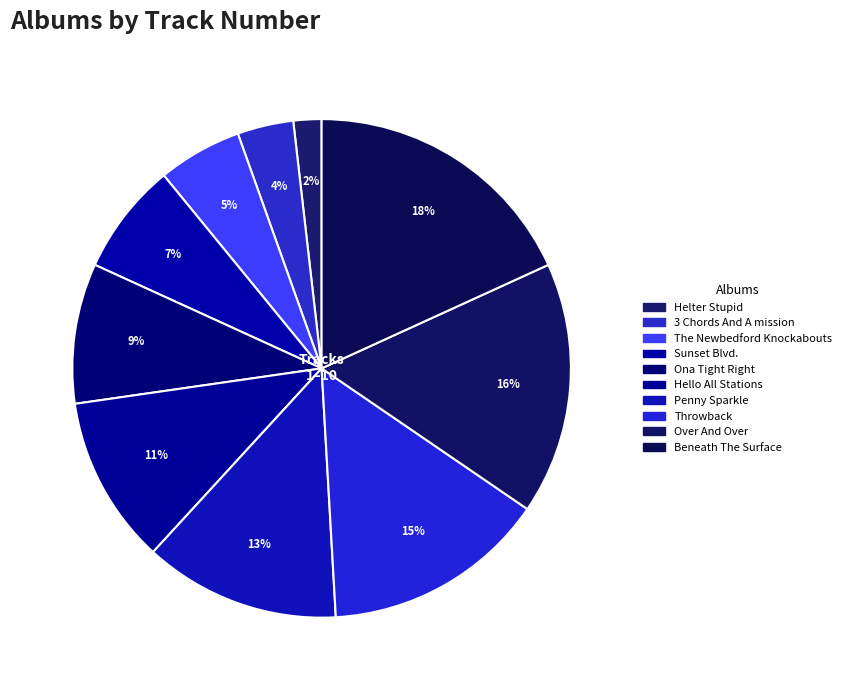

Count the number of slices in the pie.

10